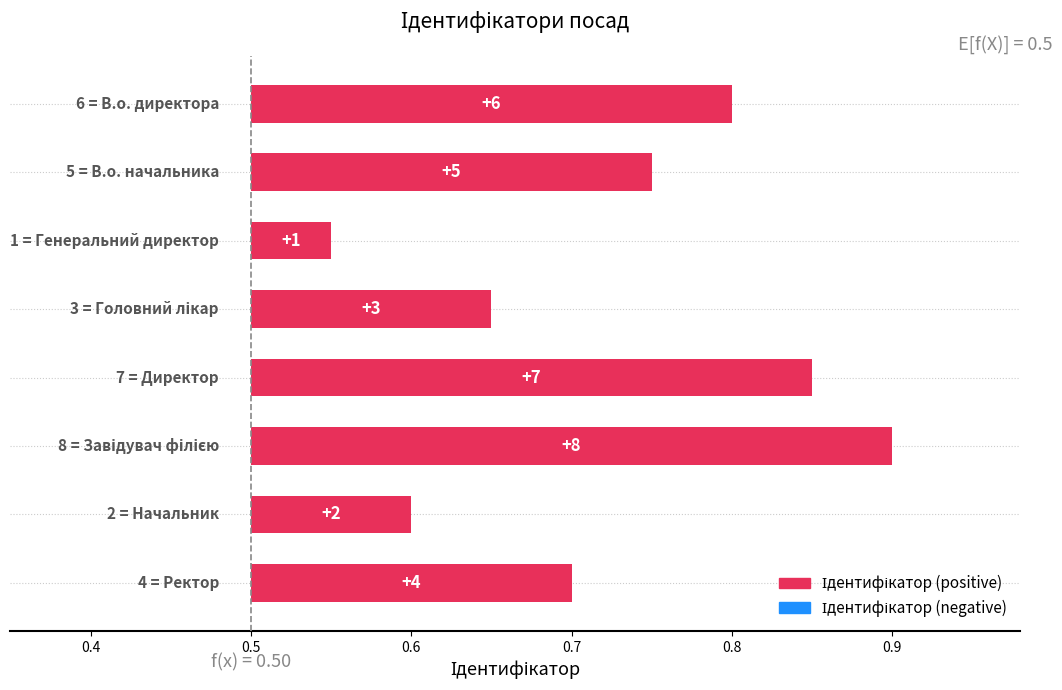

How many distinct data groups are displayed?

1